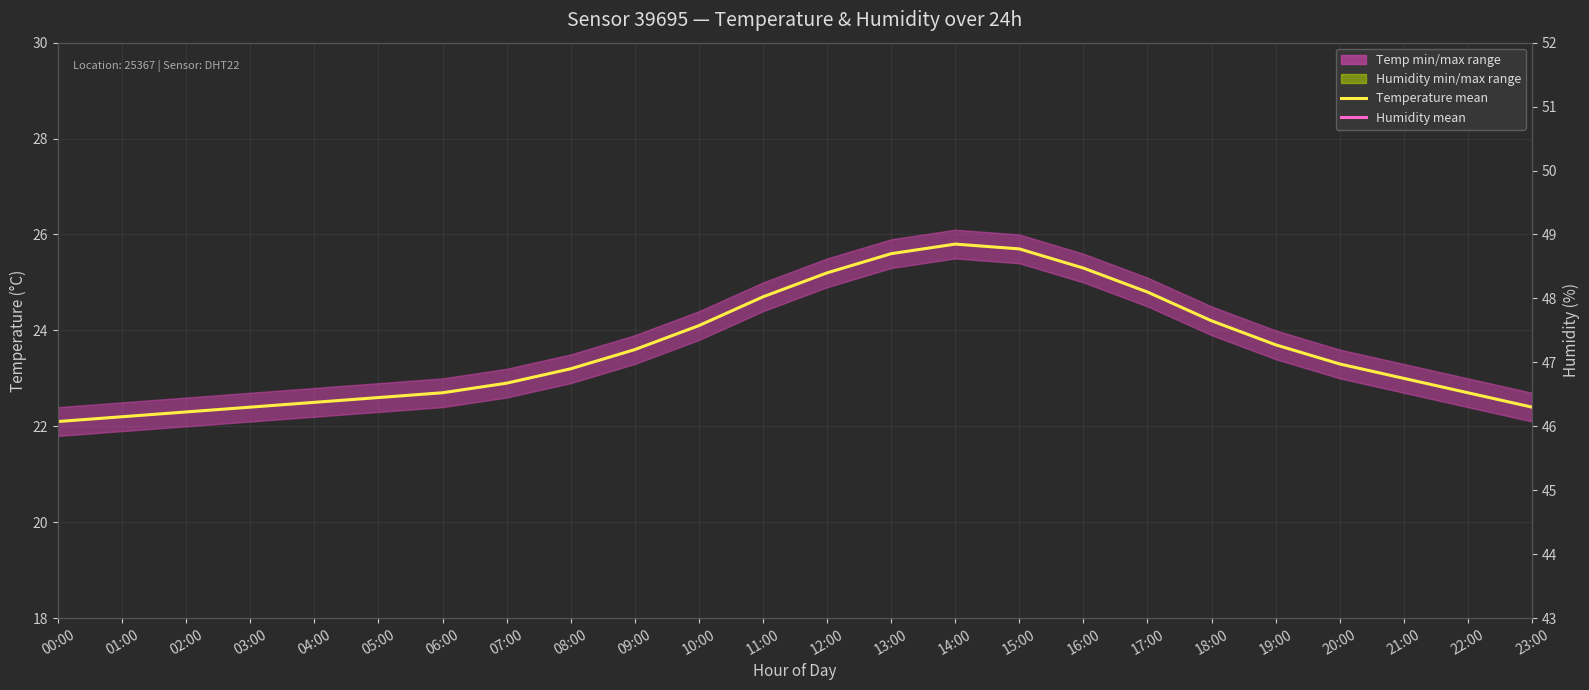

What is the average value of the Humidity mean series?

46.7